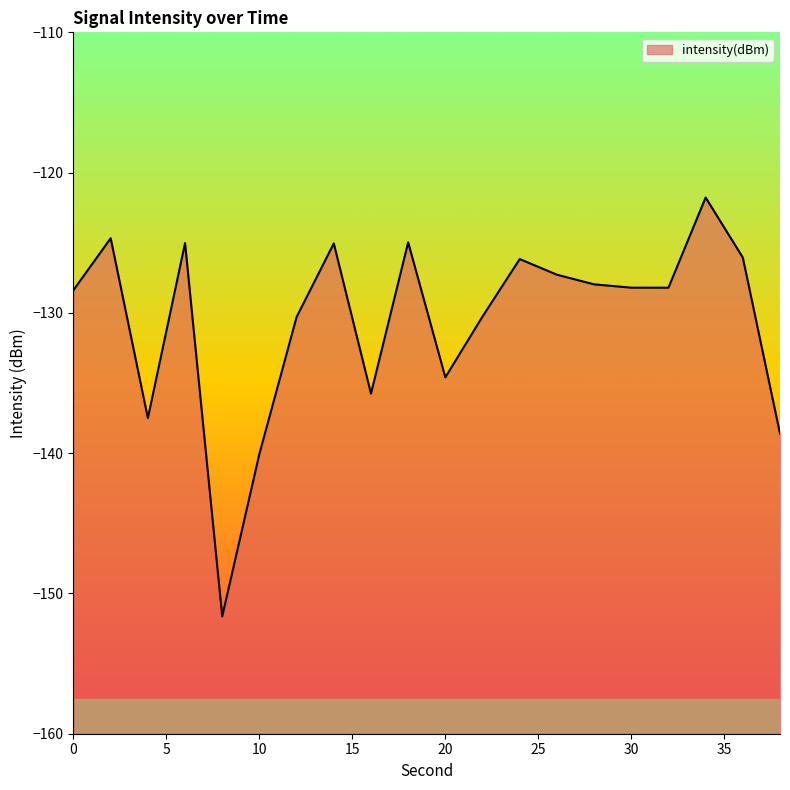

At which category does the chart reach its minimum across all series?

8